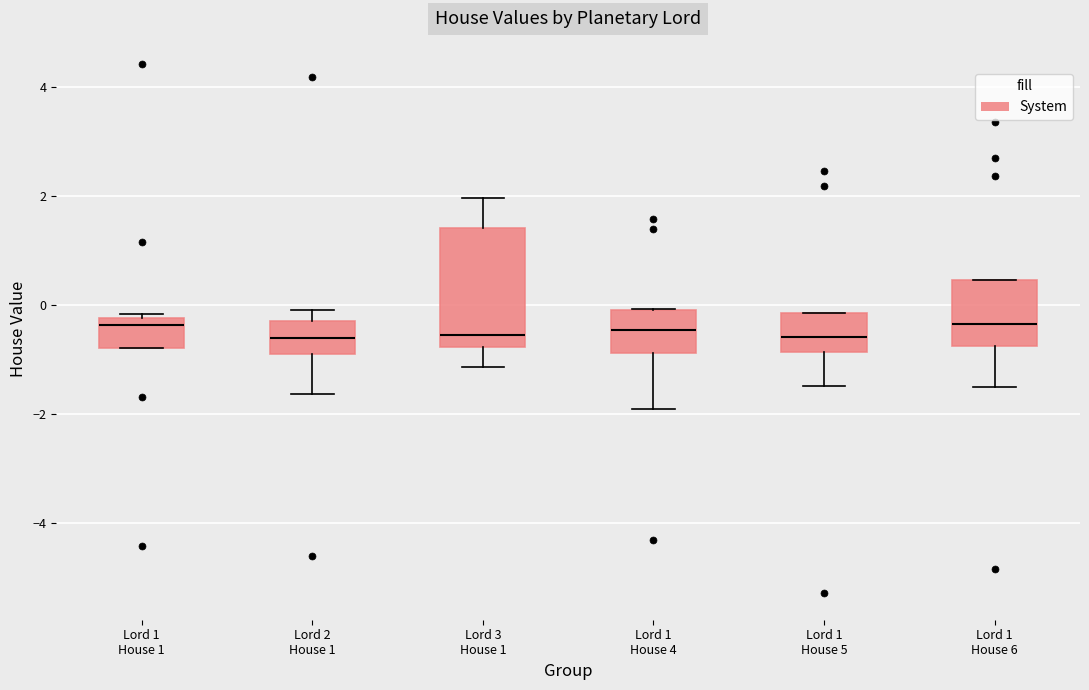

Where does the median line of the box for Lord 1 House 1 sit on the y-axis? The values are not printed on the chart, so give them approximately, as read against the axis.

-0.4